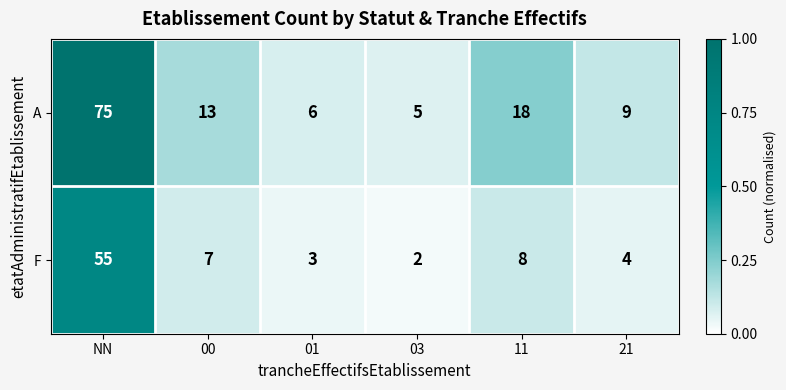

Rank the series by their average value, from highest to lowest.

A, F